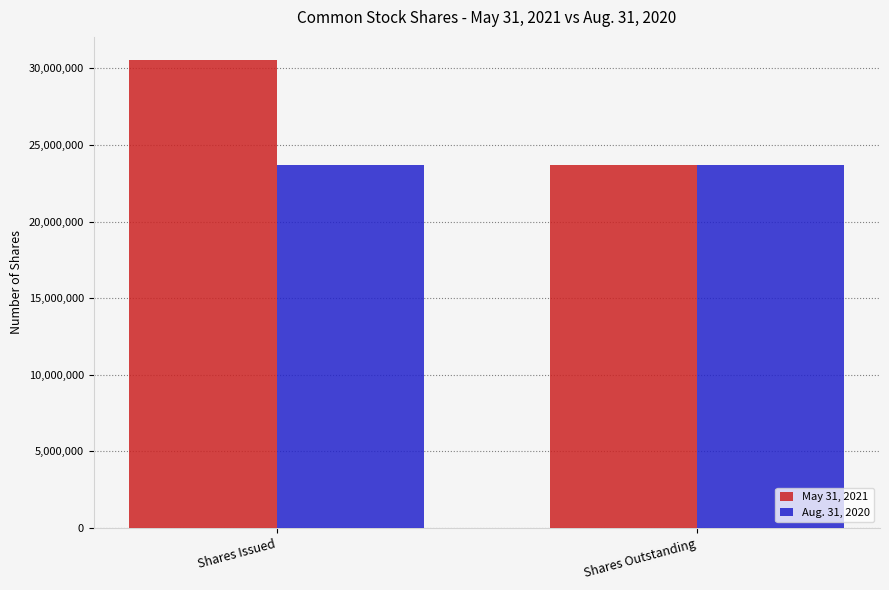

The value of Aug. 31, 2020 at Shares Issued is 23675530. True or false?

True